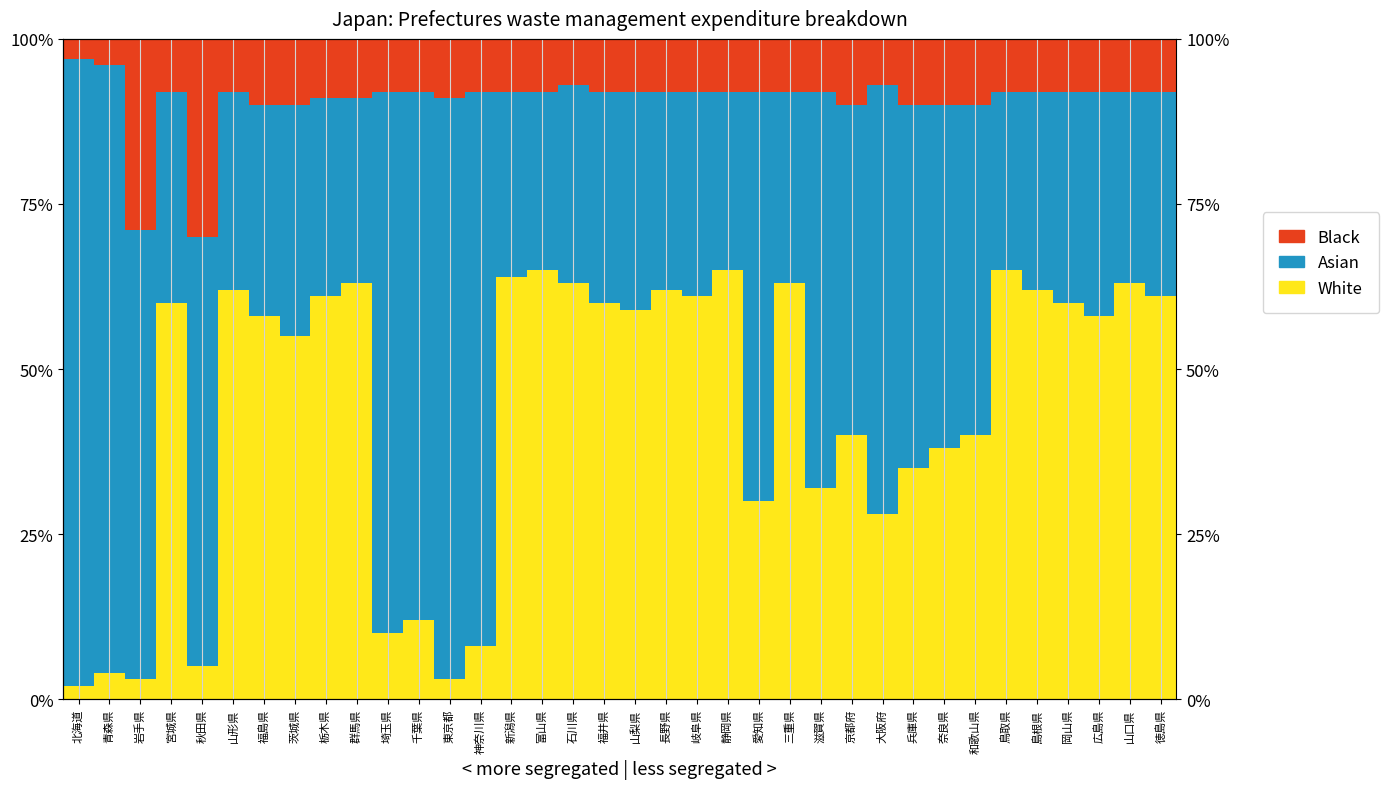

What is the difference between the White values at 北海道 and 兵庫県?

33.0